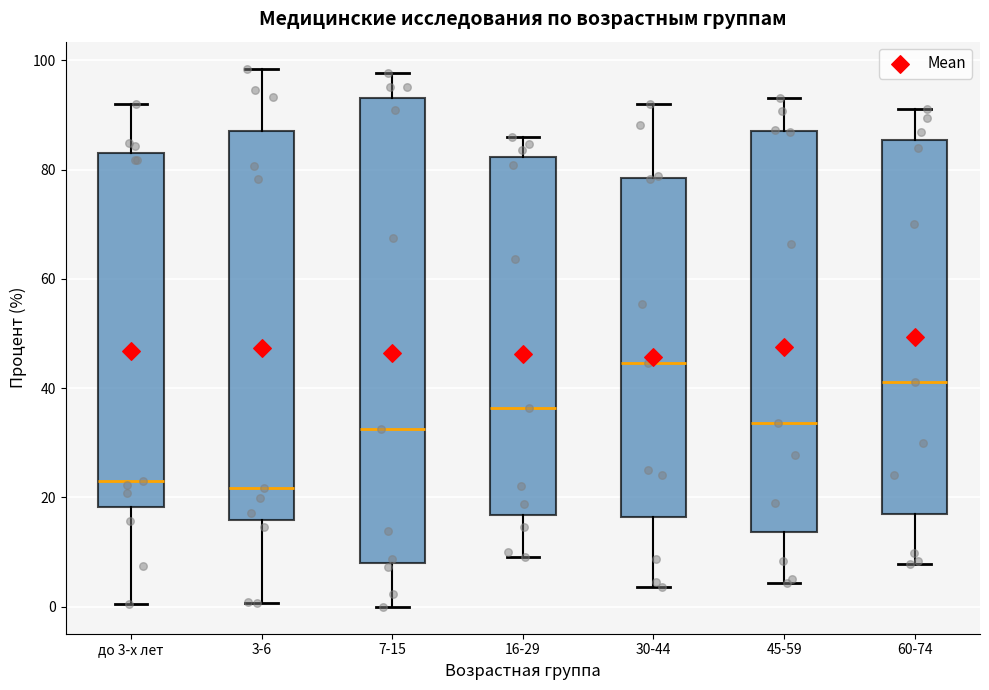

Reading left to right, transcribe this box plot: for each box, give where its median line is, the range the box spans, and where its two whiskers end, as read against the y-axis. The values are not printed on the chart, so give them approximately, as read against the axis.

до 3-х лет: median 24, box 18 to 84, whiskers 0 to 92
3-6: median 22, box 16 to 86, whiskers 0 to 98
7-15: median 32, box 8 to 94, whiskers 0 to 98
16-29: median 36, box 16 to 82, whiskers 10 to 86
30-44: median 44, box 16 to 78, whiskers 4 to 92
45-59: median 34, box 14 to 88, whiskers 4 to 94
60-74: median 42, box 16 to 86, whiskers 8 to 90